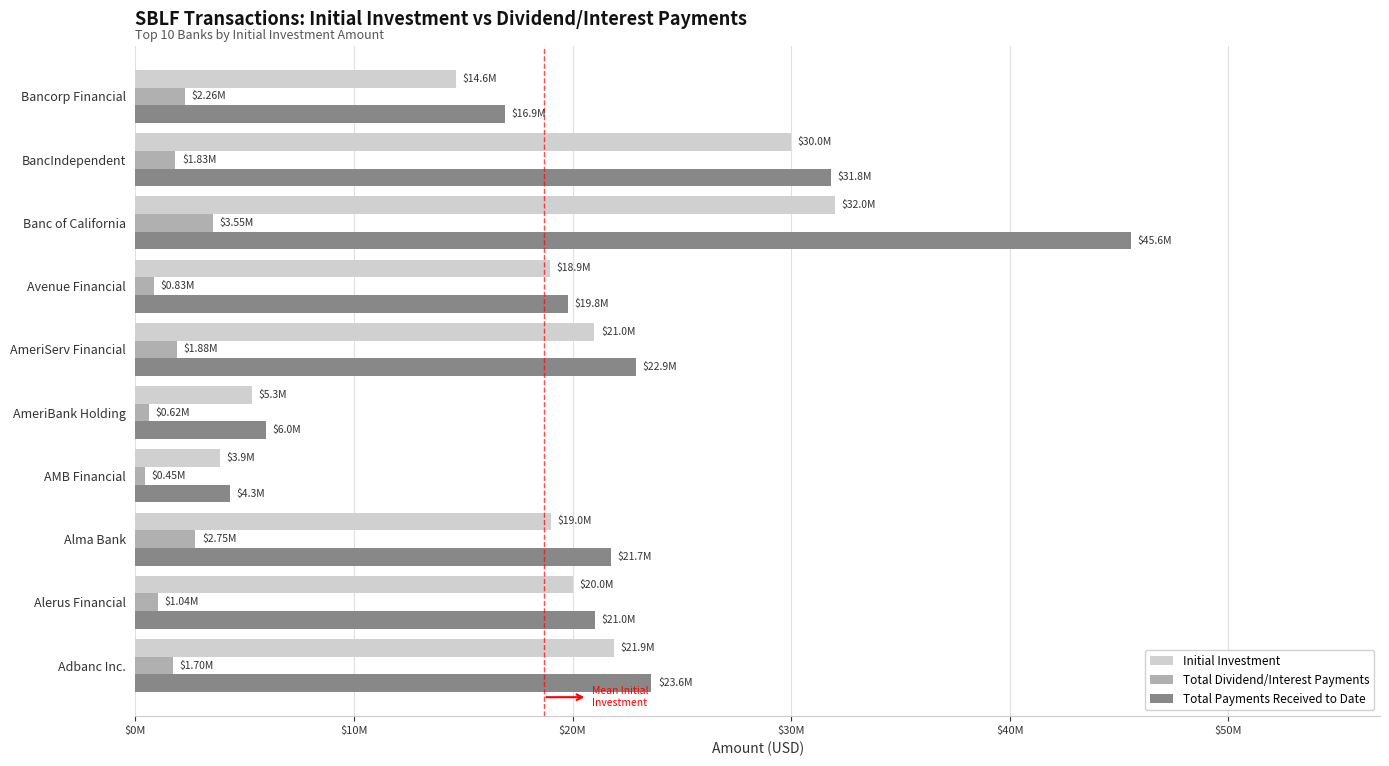

What is the sum of all Total Payments Received to Date values?

213606887.9